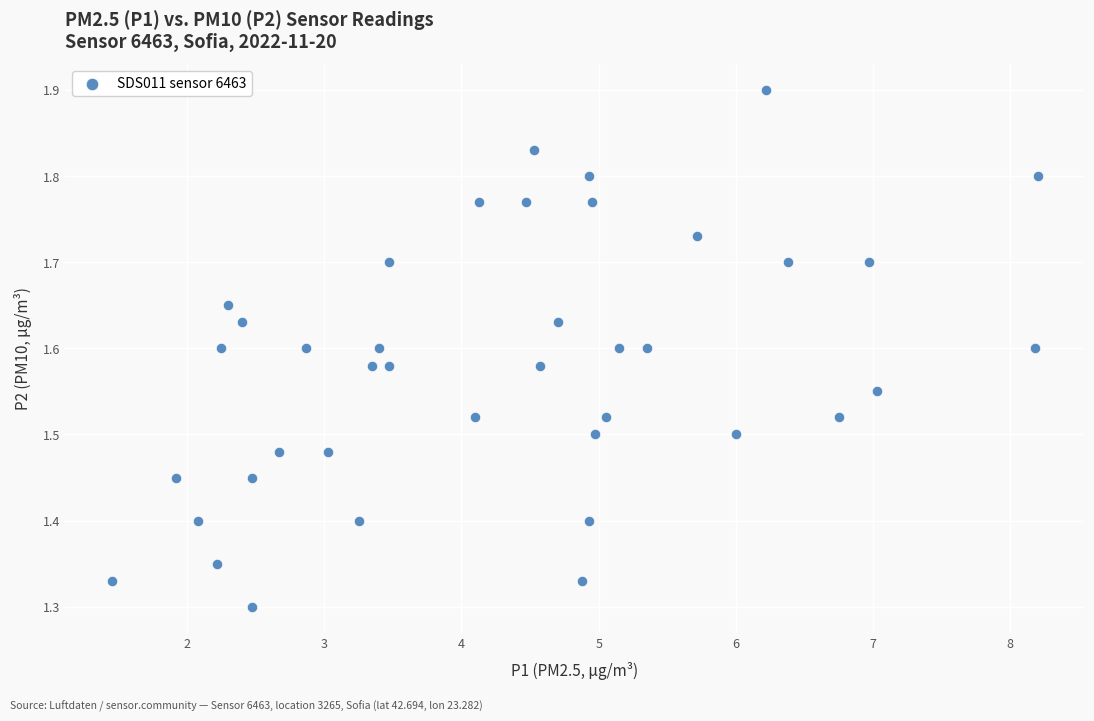

What is the range of X values (max minus min)?

6.7